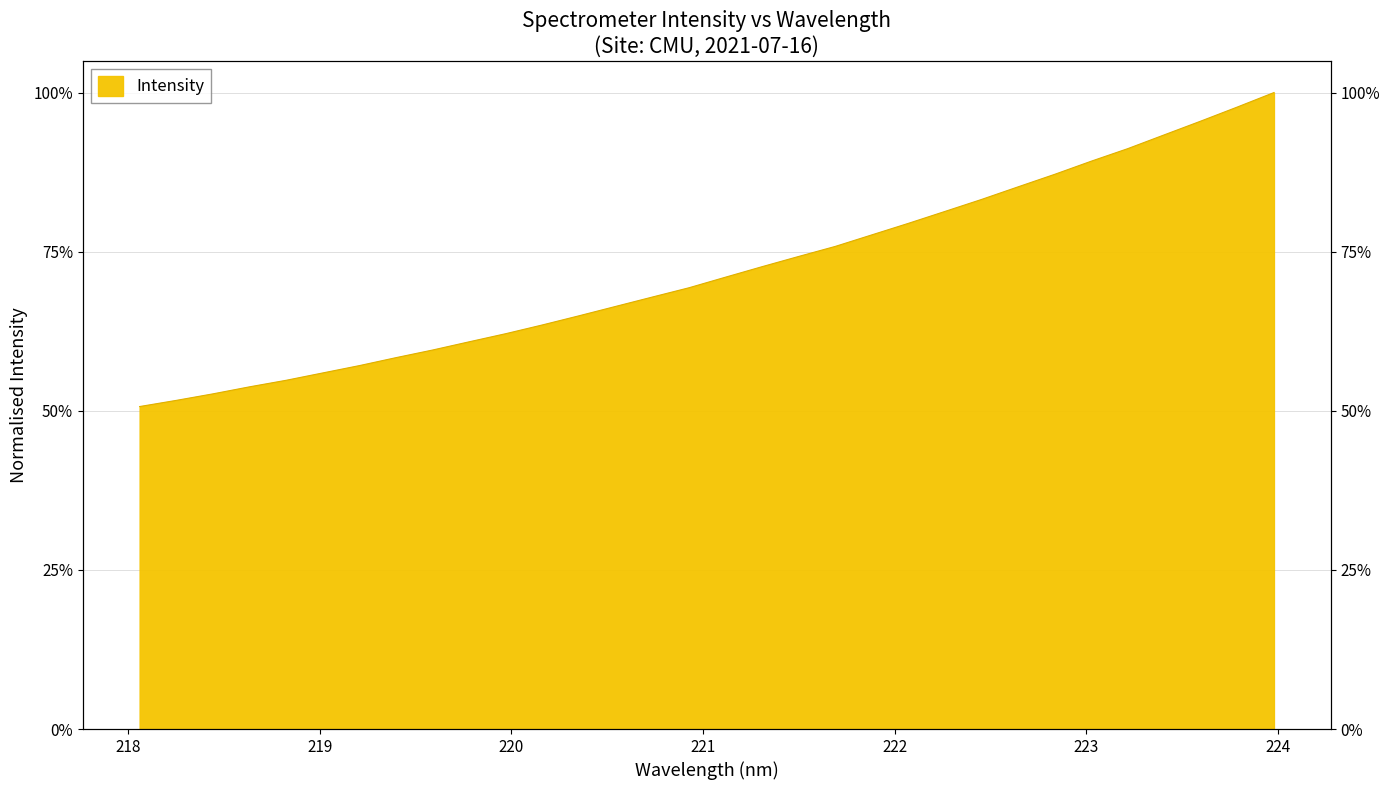

What is the sum of all values?

23.0